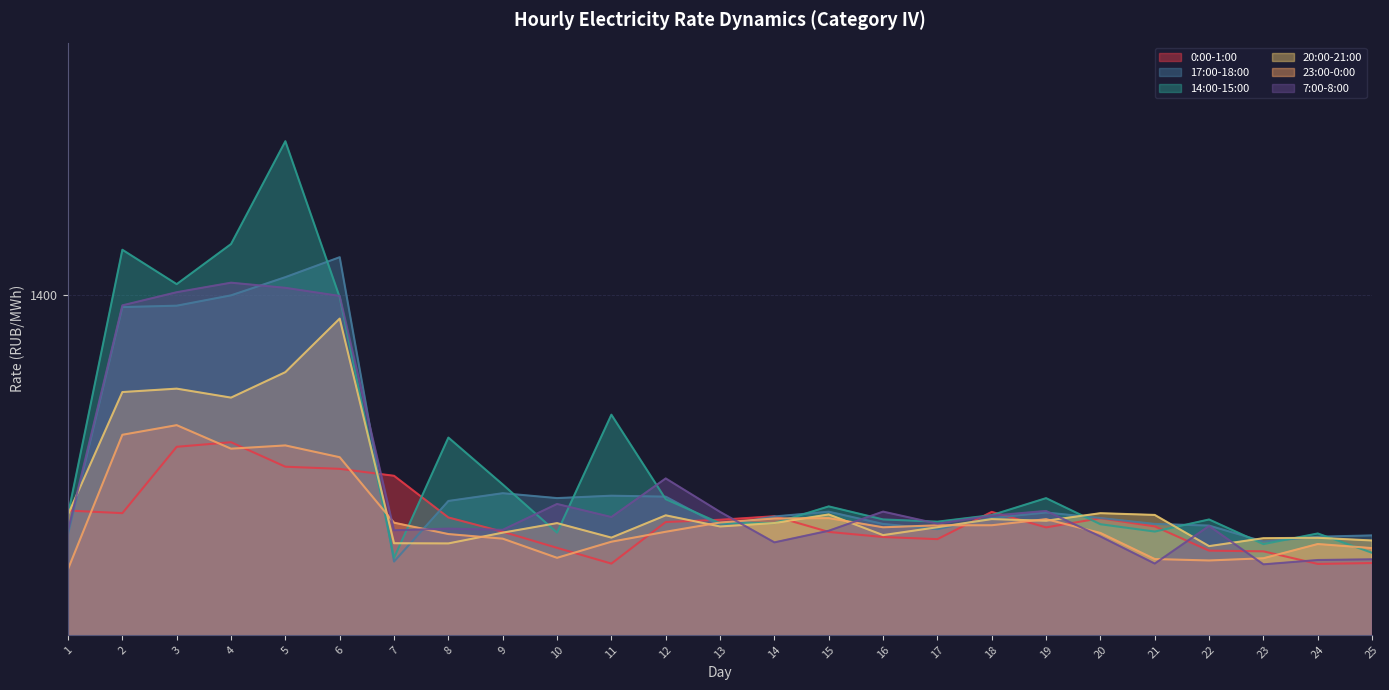

Which series changed the most between 12 and 16?

7:00-8:00